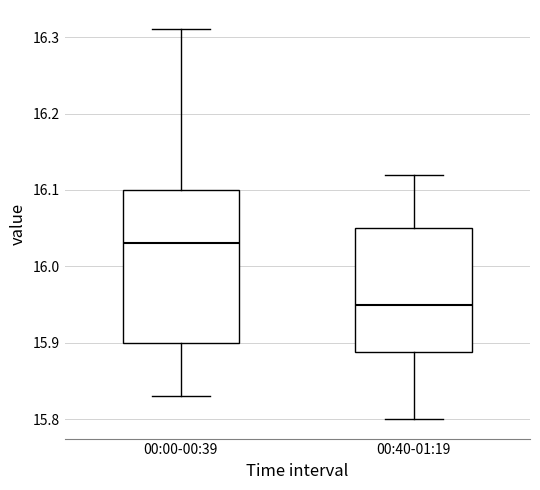

Which box is the tallest, from its lower edge to its upper edge?

00:00-00:39